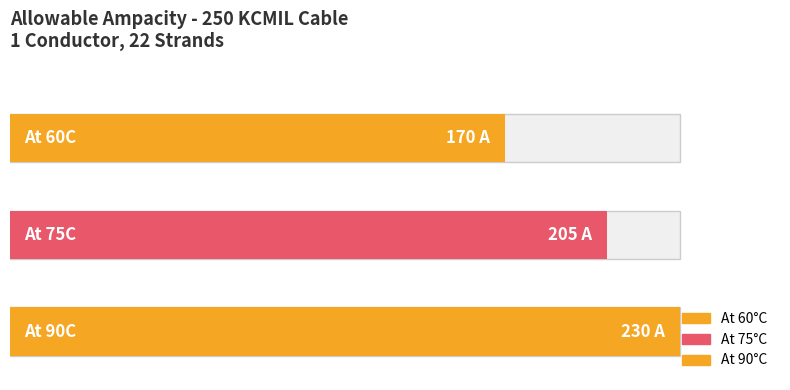

What is the difference between the maximum and second lowest values?

25